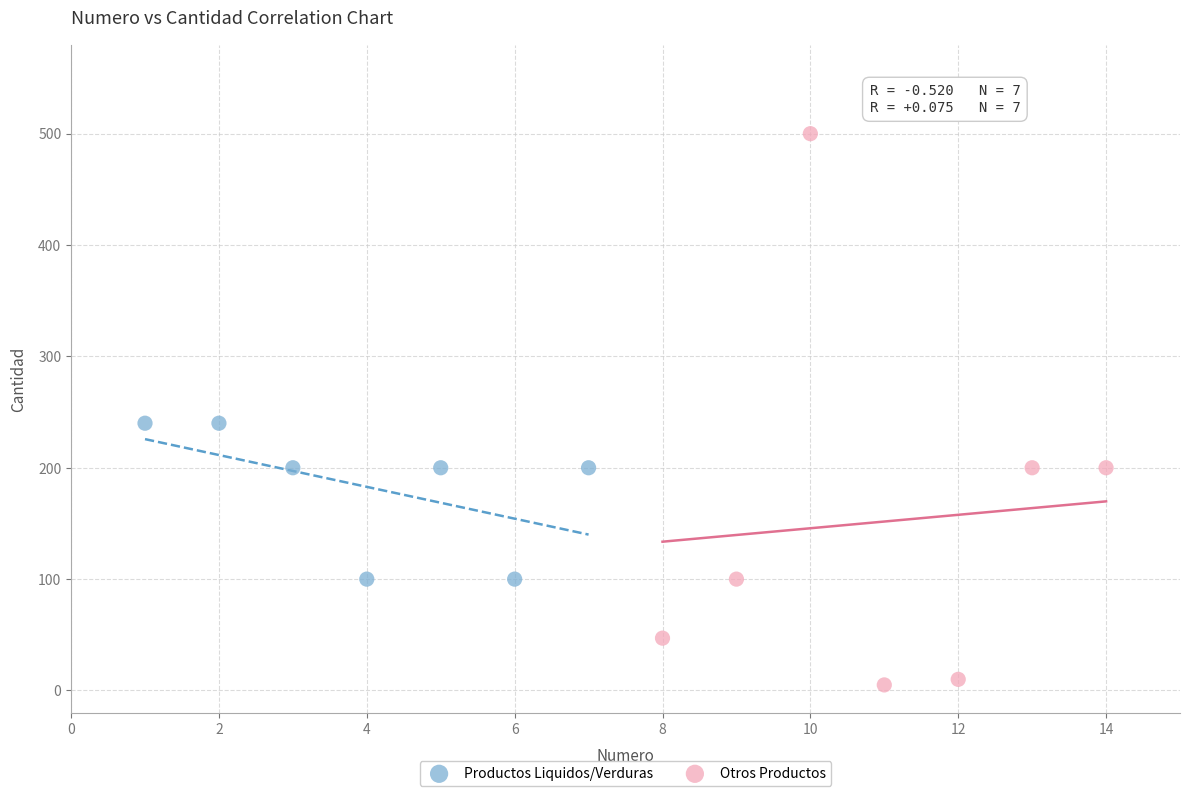

Which series contains the lowest Y value?

Otros Productos